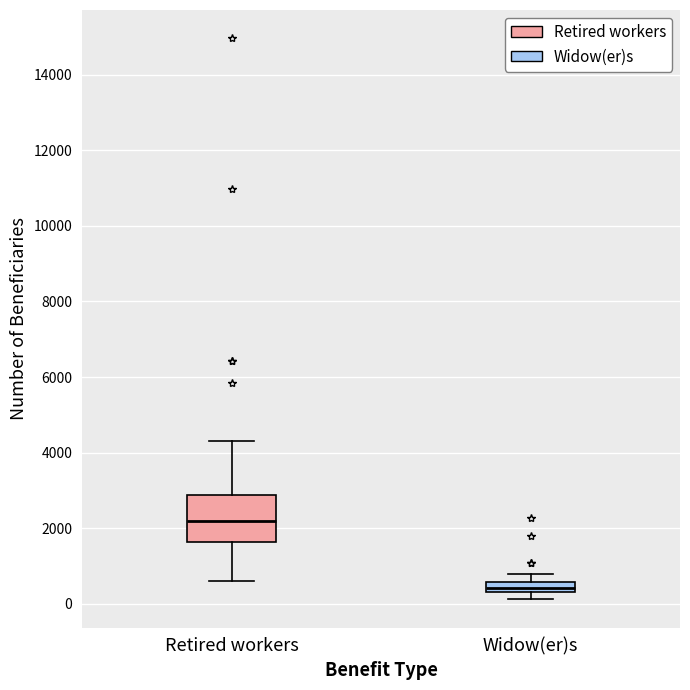

Which box has the lowest median line?

Widow(er)s